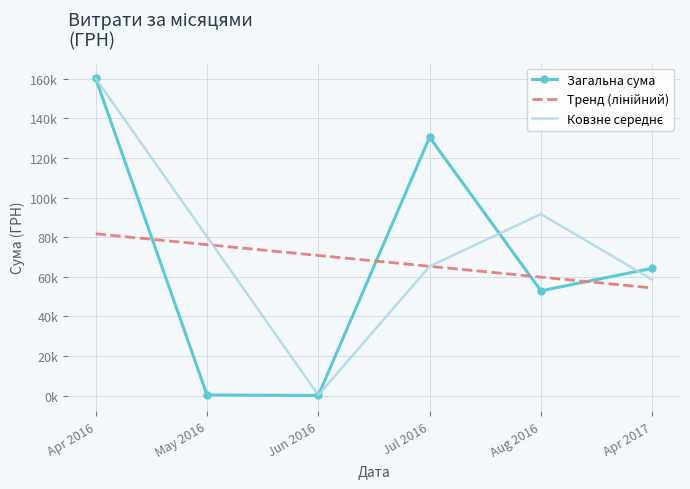

What is the sum of all Ковзне середнє values?

456137.0